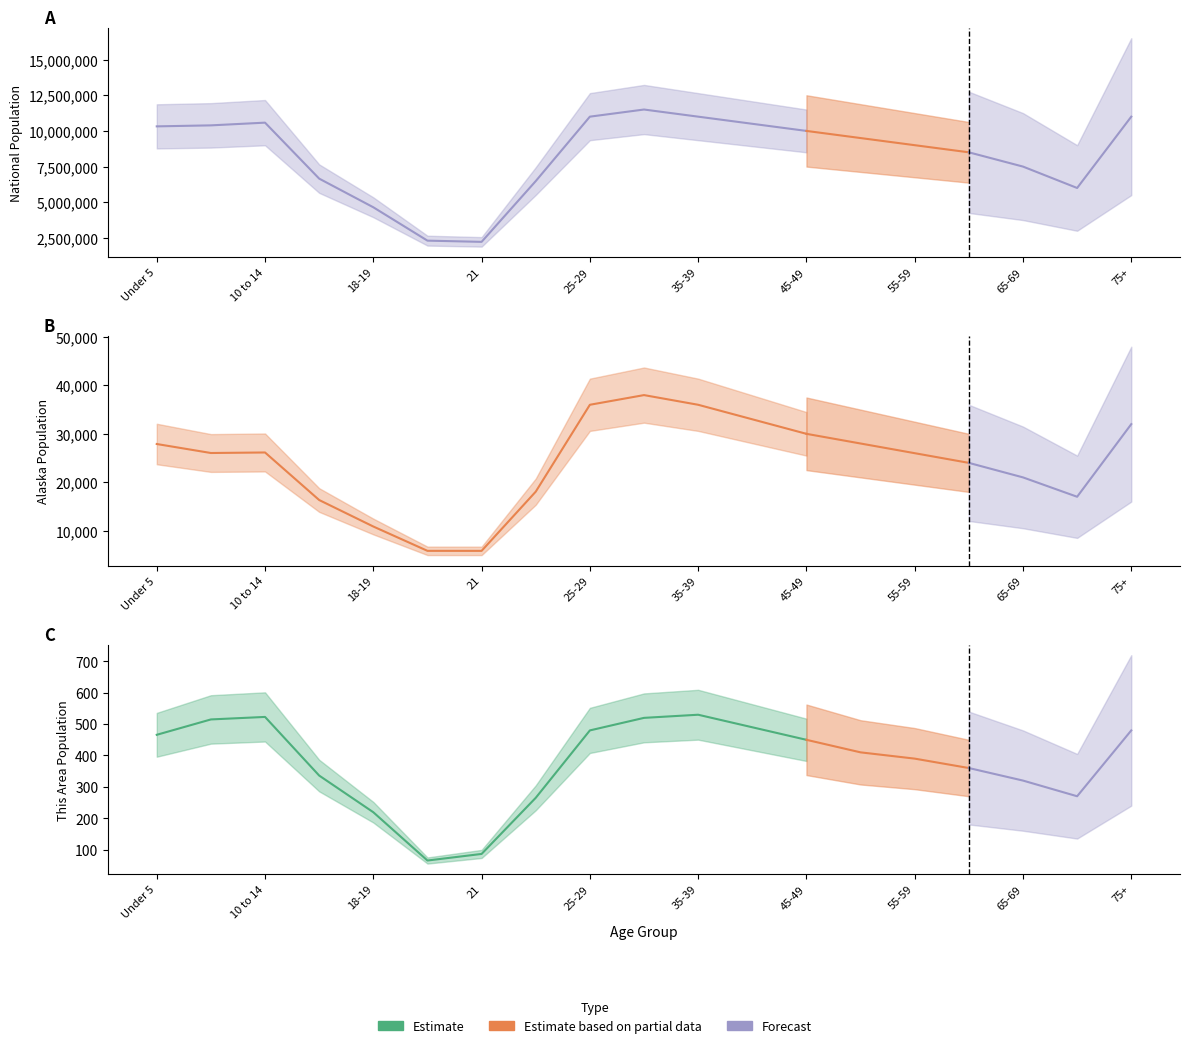

Does the chart display data point markers on the line(s)?

No